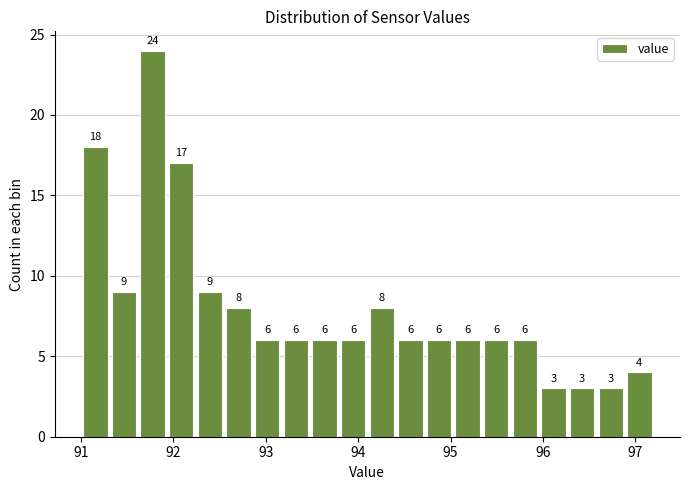

Around what value on the x-axis is the tallest bar? Give the approximate position of its centre, as read against the axis.

91.8